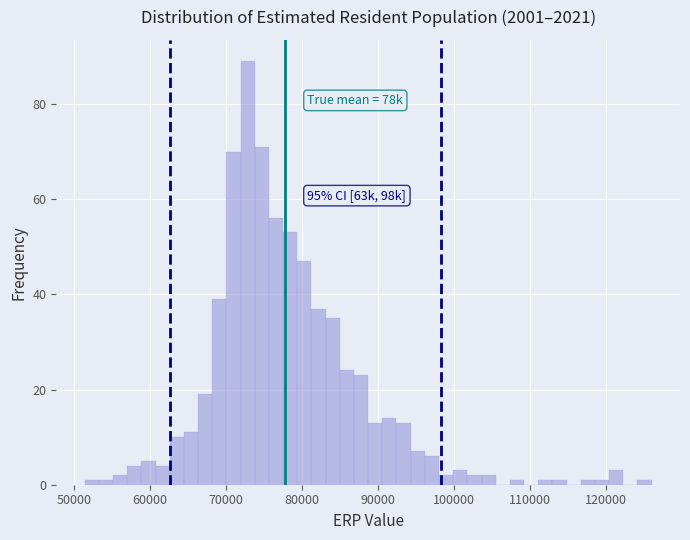

Read against the x-axis, roughly where is the centre of the tallest bar?

73000